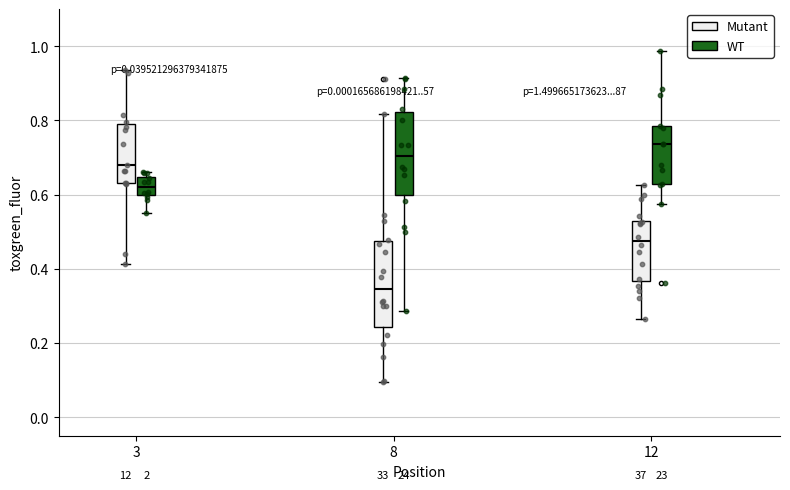

Which box has the lowest median line?

8 (Mutant)